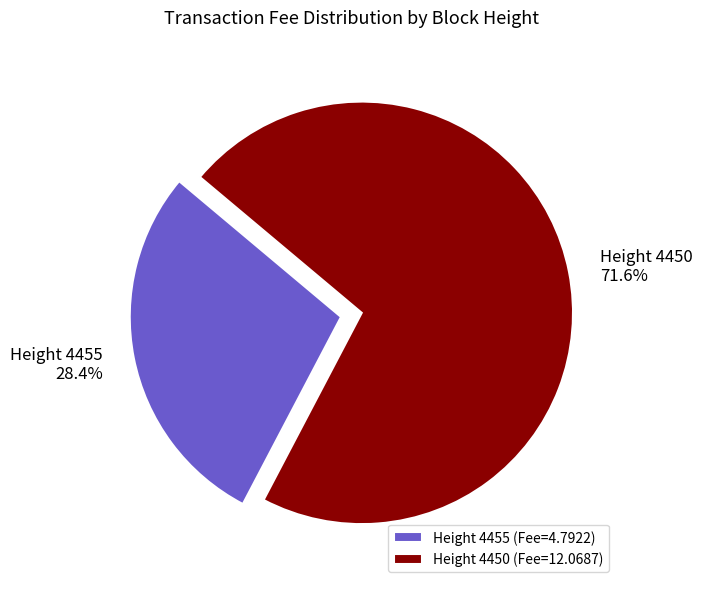

Which has a higher value, Height 4450 (Fee=12.0687) or Height 4455 (Fee=4.7922)?

Height 4450 (Fee=12.0687)